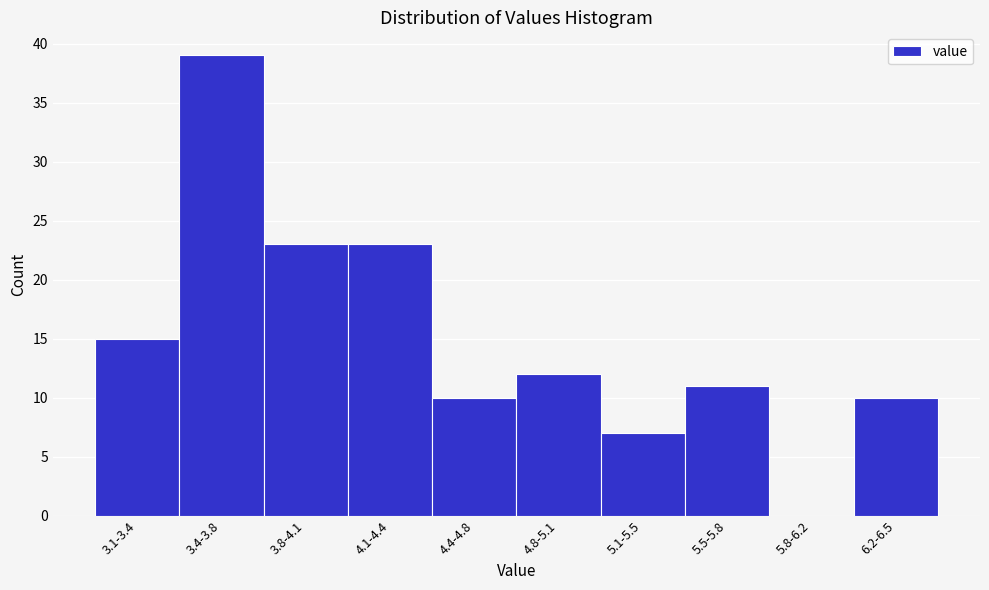

Reading right to left, list all the values displayed in this chart.

6.2-6.5=10	5.8-6.2=0	5.5-5.8=11	5.1-5.5=7	4.8-5.1=12	4.4-4.8=10	4.1-4.4=23	3.8-4.1=23	3.4-3.8=39	3.1-3.4=15